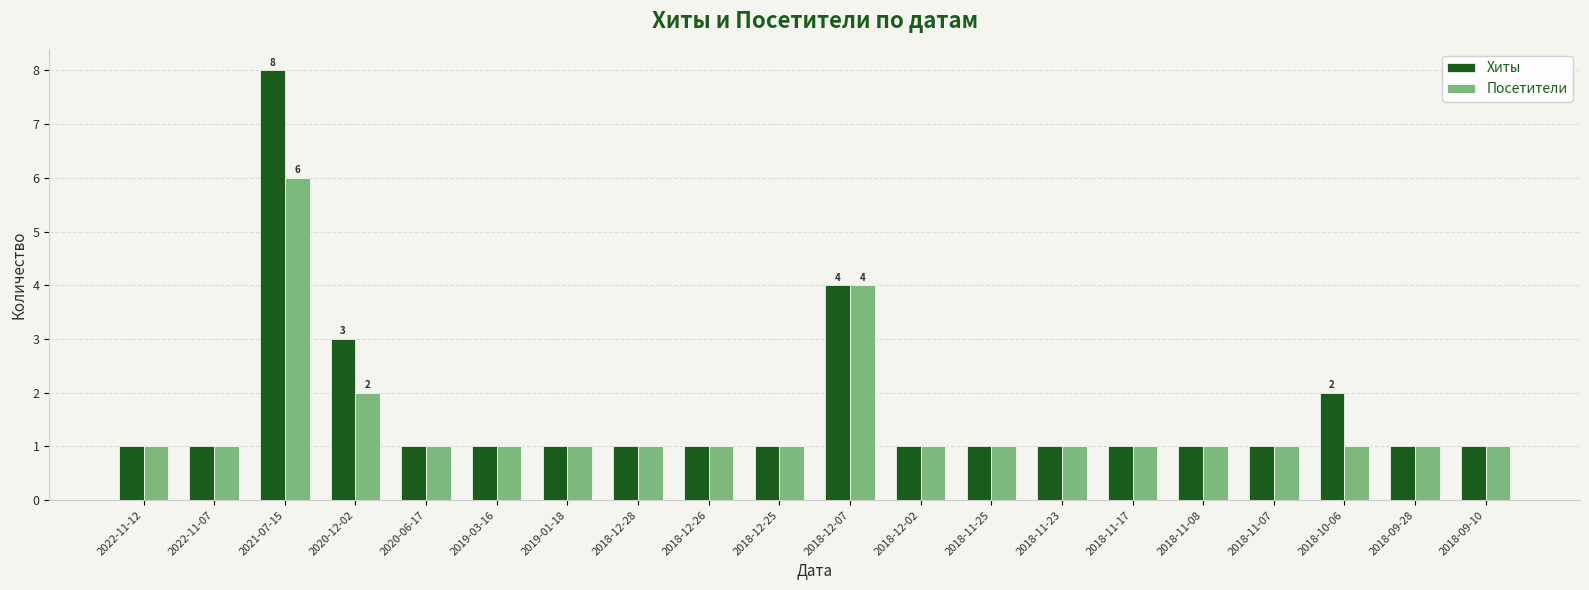

Which category has the highest value in the Посетители series?

2021-07-15